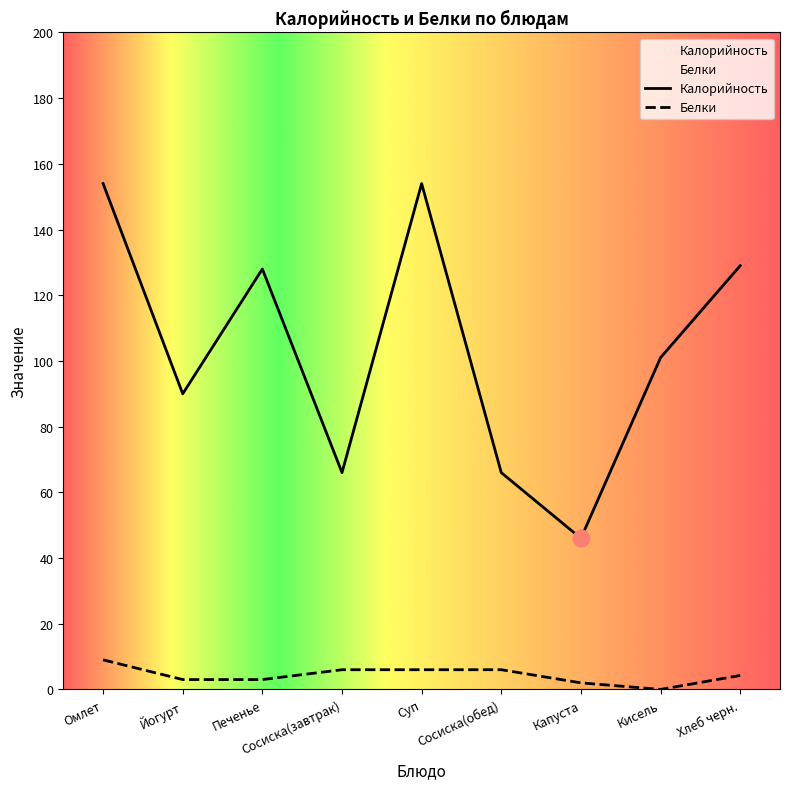

How many categories are shown in the chart?

9